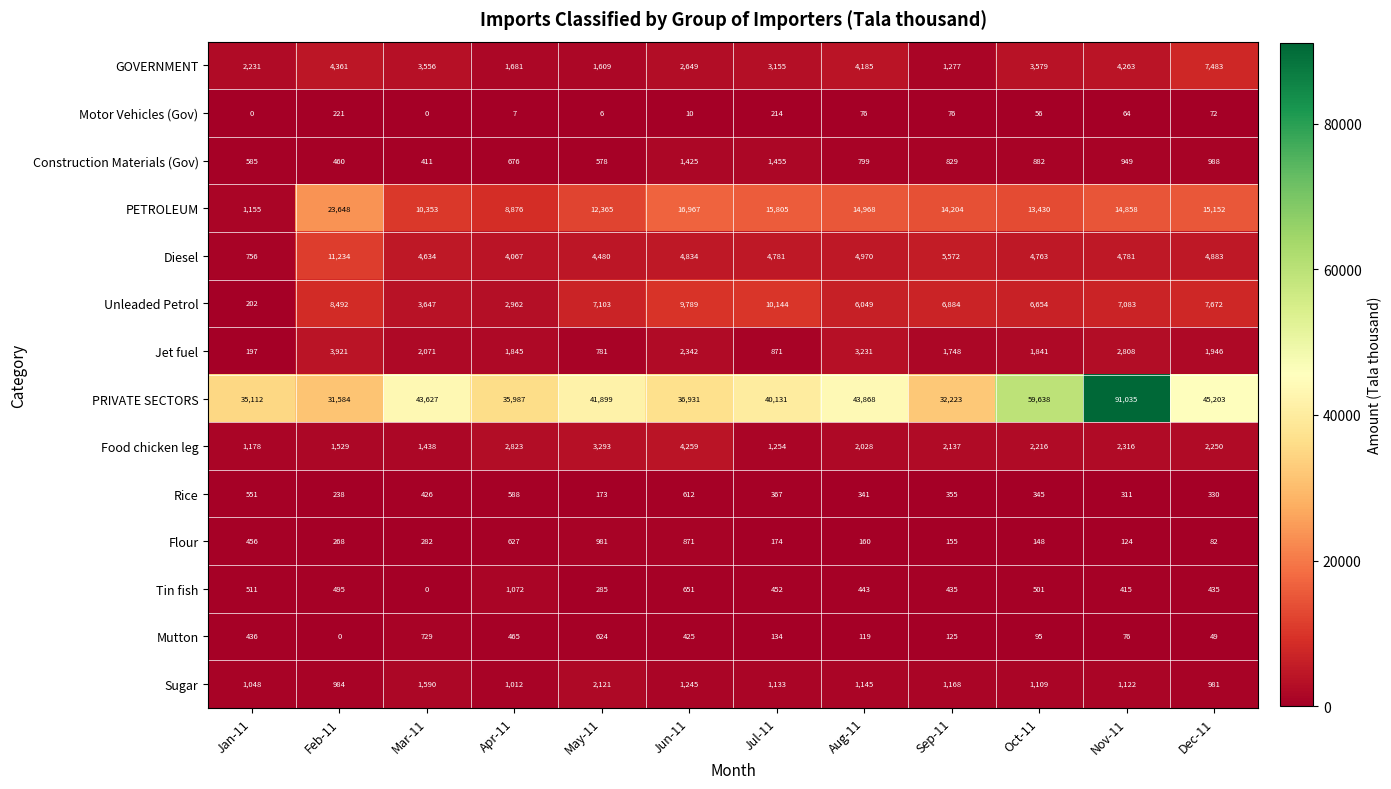

What is the total value across all series at Apr-11?

62688